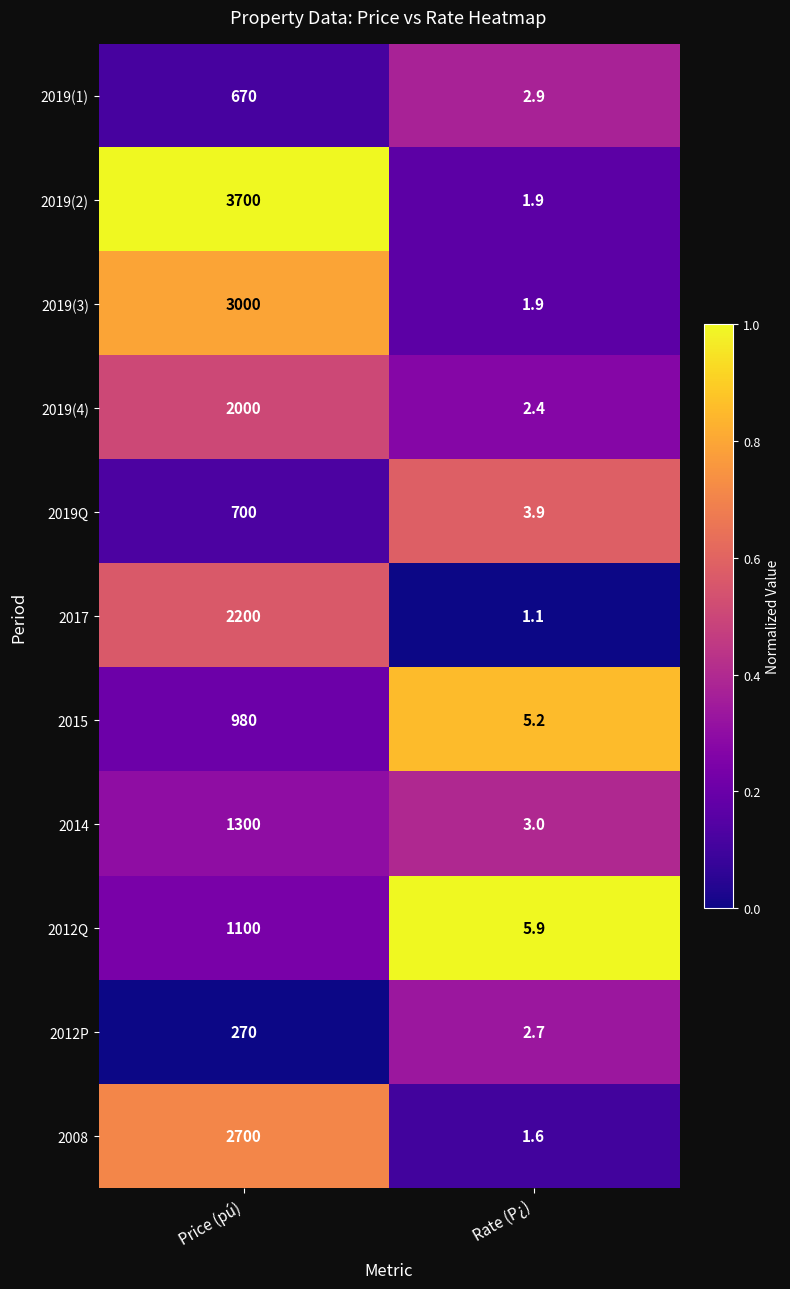

Reading right to left, extract all data points from this chart.

2019(1): Rate (P¿)=2.9	Price (pú)=670.0
2019(2): Rate (P¿)=1.9	Price (pú)=3700.0
2019(3): Rate (P¿)=1.9	Price (pú)=3000.0
2019(4): Rate (P¿)=2.4	Price (pú)=2000.0
2019Q: Rate (P¿)=3.9	Price (pú)=700.0
2017: Rate (P¿)=1.1	Price (pú)=2200.0
2015: Rate (P¿)=5.2	Price (pú)=980.0
2014: Rate (P¿)=3.0	Price (pú)=1300.0
2012Q: Rate (P¿)=5.9	Price (pú)=1100.0
2012P: Rate (P¿)=2.7	Price (pú)=270.0
2008: Rate (P¿)=1.6	Price (pú)=2700.0